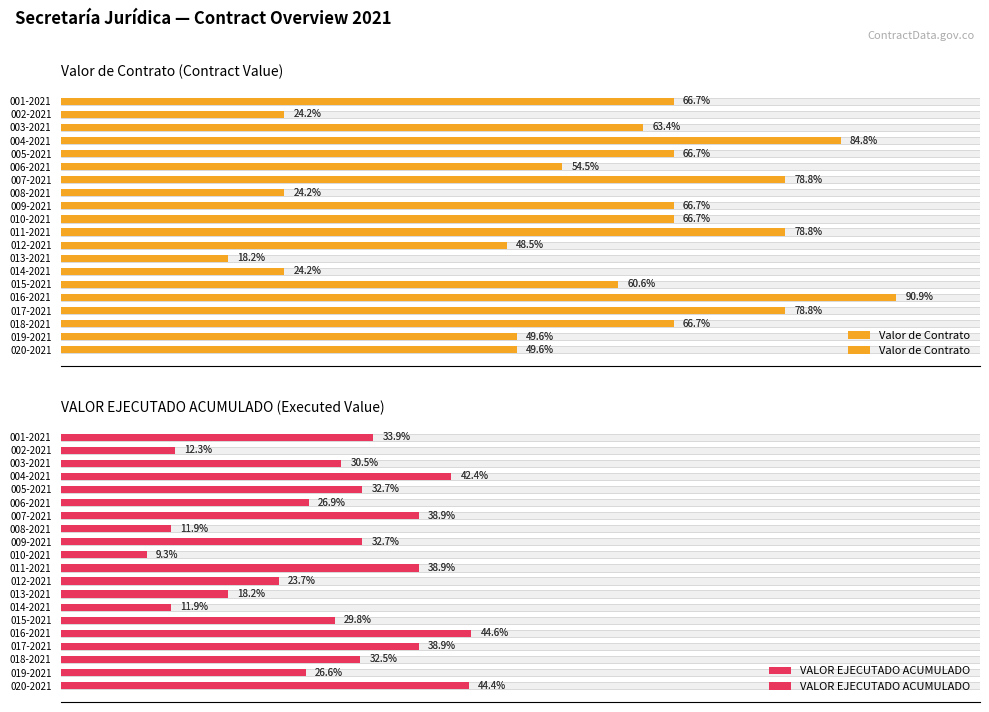

How many data points in Valor de Contrato are above 88851873?

5